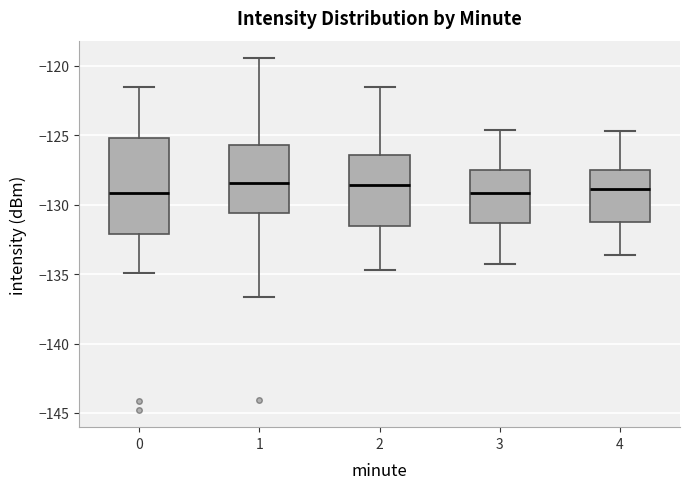

Reading left to right, transcribe this box plot: for each box, give where its median line is, the range the box spans, and where its two whiskers end, as read against the y-axis. The values are not printed on the chart, so give them approximately, as read against the axis.

0: median -129.0, box -132.0 to -125.0, whiskers -135.0 to -121.5
1: median -128.5, box -130.5 to -125.5, whiskers -136.5 to -119.5
2: median -128.5, box -131.5 to -126.5, whiskers -134.5 to -121.5
3: median -129.0, box -131.5 to -127.5, whiskers -134.5 to -124.5
4: median -129.0, box -131.5 to -127.5, whiskers -133.5 to -124.5